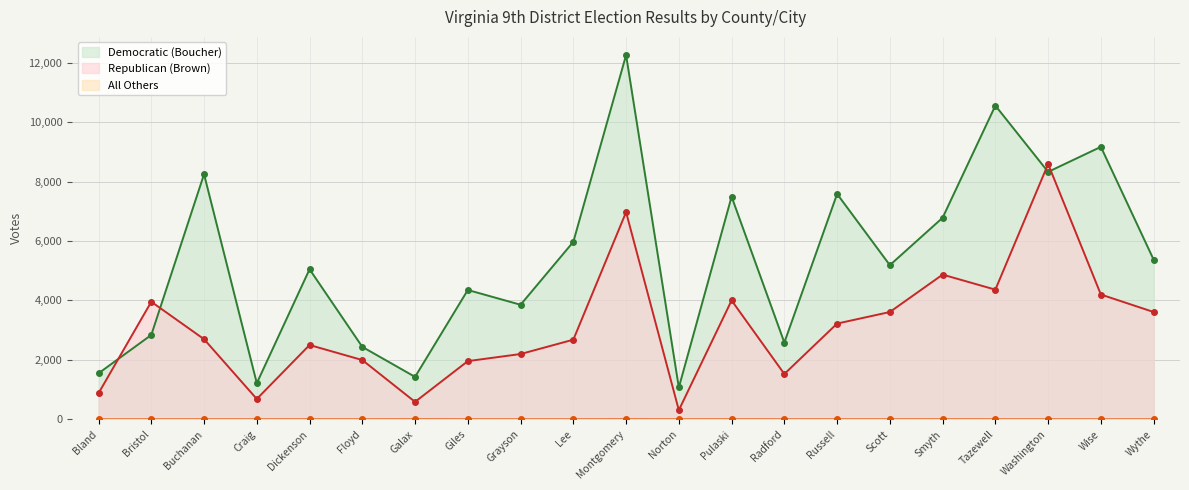

Reading left to right, transcribe all the data shown in this chart.

Democratic (Boucher): 1549	2839	8246	1217	5049	2438	1429	4352	3855	5971	12252	1072	7490	2584	7582	5187	6781	10553	8324	9166	5373
Republican (Brown): 879	3956	2697	686	2501	1995	589	1959	2198	2680	6970	310	4000	1526	3222	3611	4869	4363	8589	4199	3611
All Others: 0	0	0	0	1	0	2	1	0	0	2	0	1	0	0	0	1	0	0	0	0